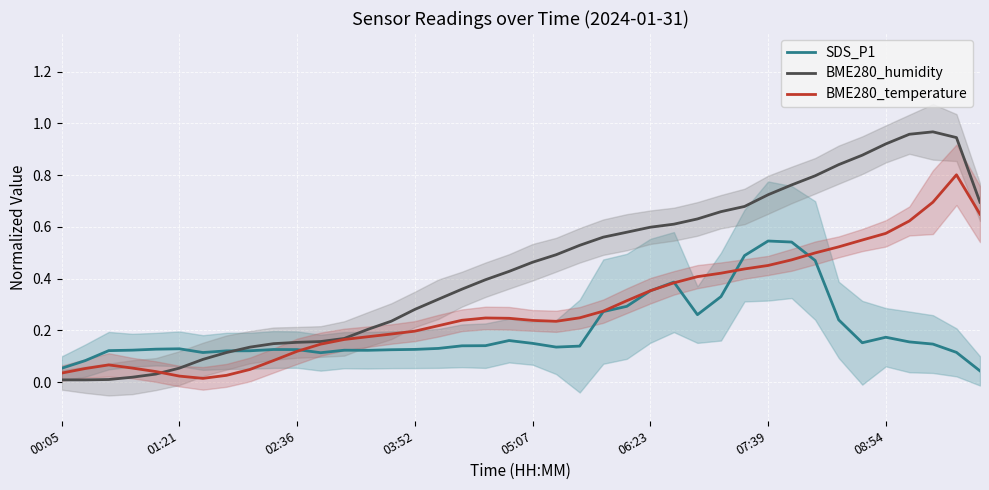

At 39, list the series in order from largest to smallest.

BME280_humidity, BME280_temperature, SDS_P1